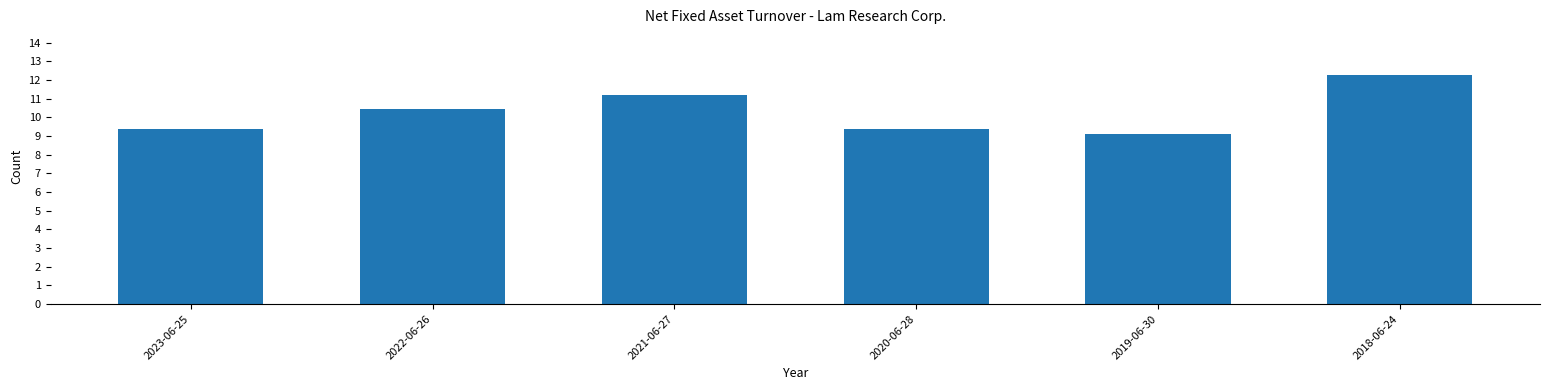

What position from the left is 2023-06-25?

1